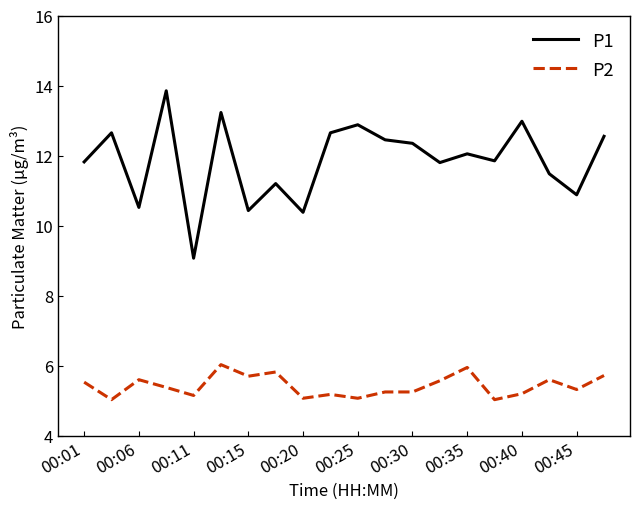

Which series has the widest spread of values?

P1